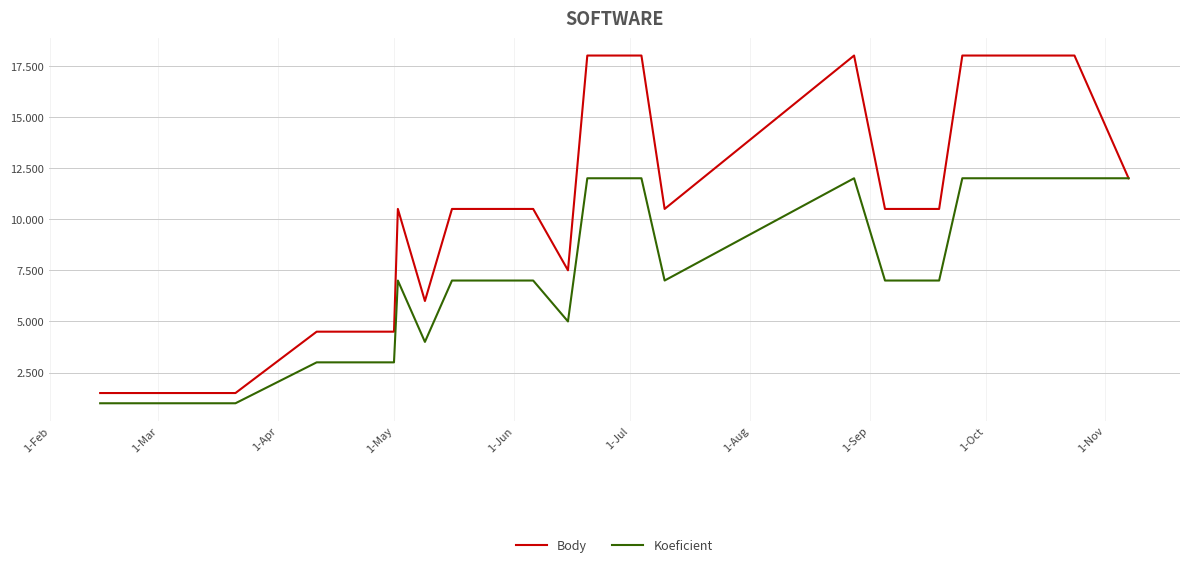

What is the minimum value for Body?

1.5